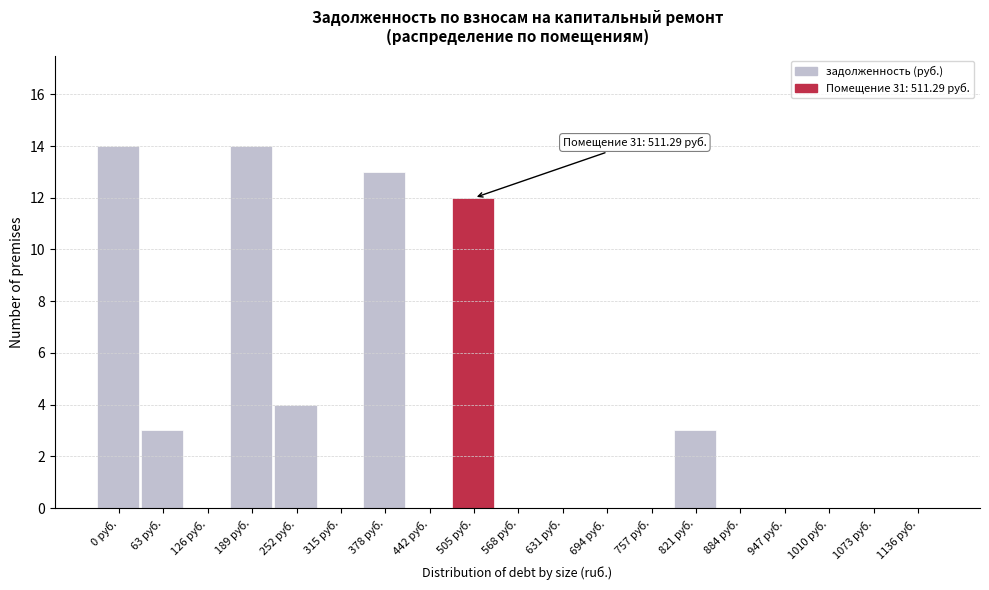

Reading left to right, transcribe all the data shown in this chart.

0 руб.=14	63 руб.=3	126 руб.=0	189 руб.=14	252 руб.=4	315 руб.=0	378 руб.=13	442 руб.=0	505 руб.=12	568 руб.=0	631 руб.=0	694 руб.=0	757 руб.=0	821 руб.=3	884 руб.=0	947 руб.=0	1010 руб.=0	1073 руб.=0	1136 руб.=0